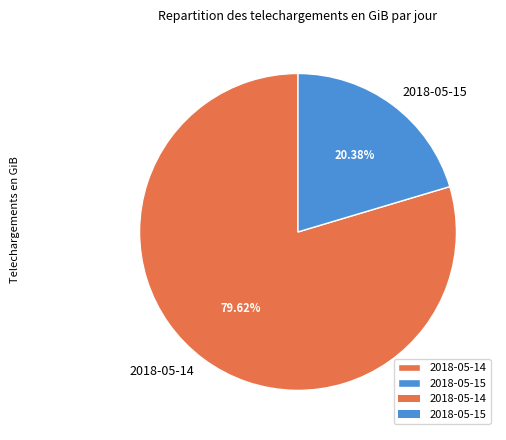

To the nearest percent, what is the difference between the 2018-05-14 and 2018-05-15 slice percentages?

59%